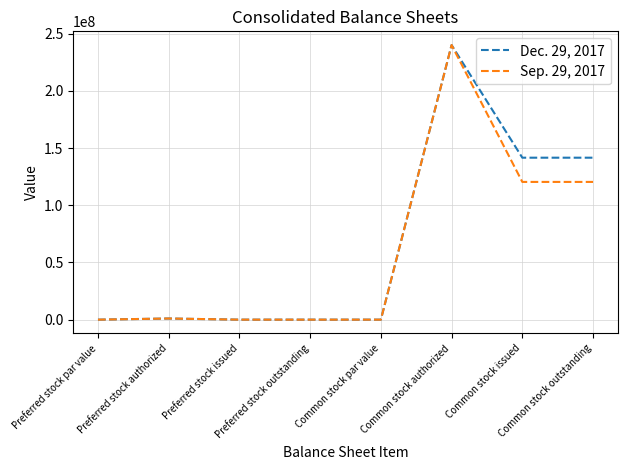

What position from the right is Preferred stock issued?

6